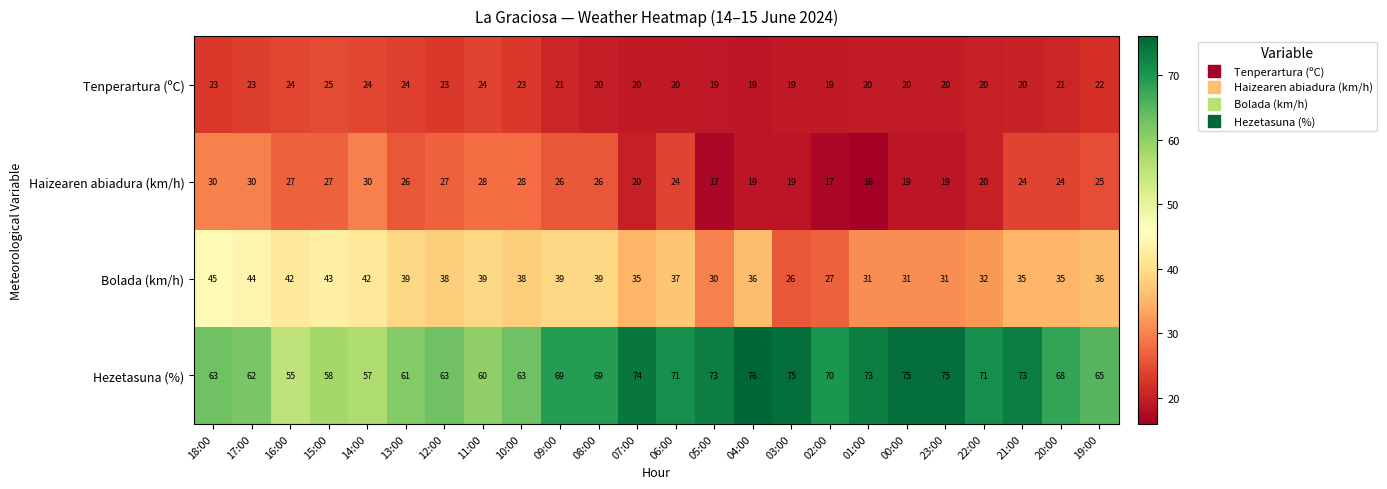

What is the greatest value displayed?

76